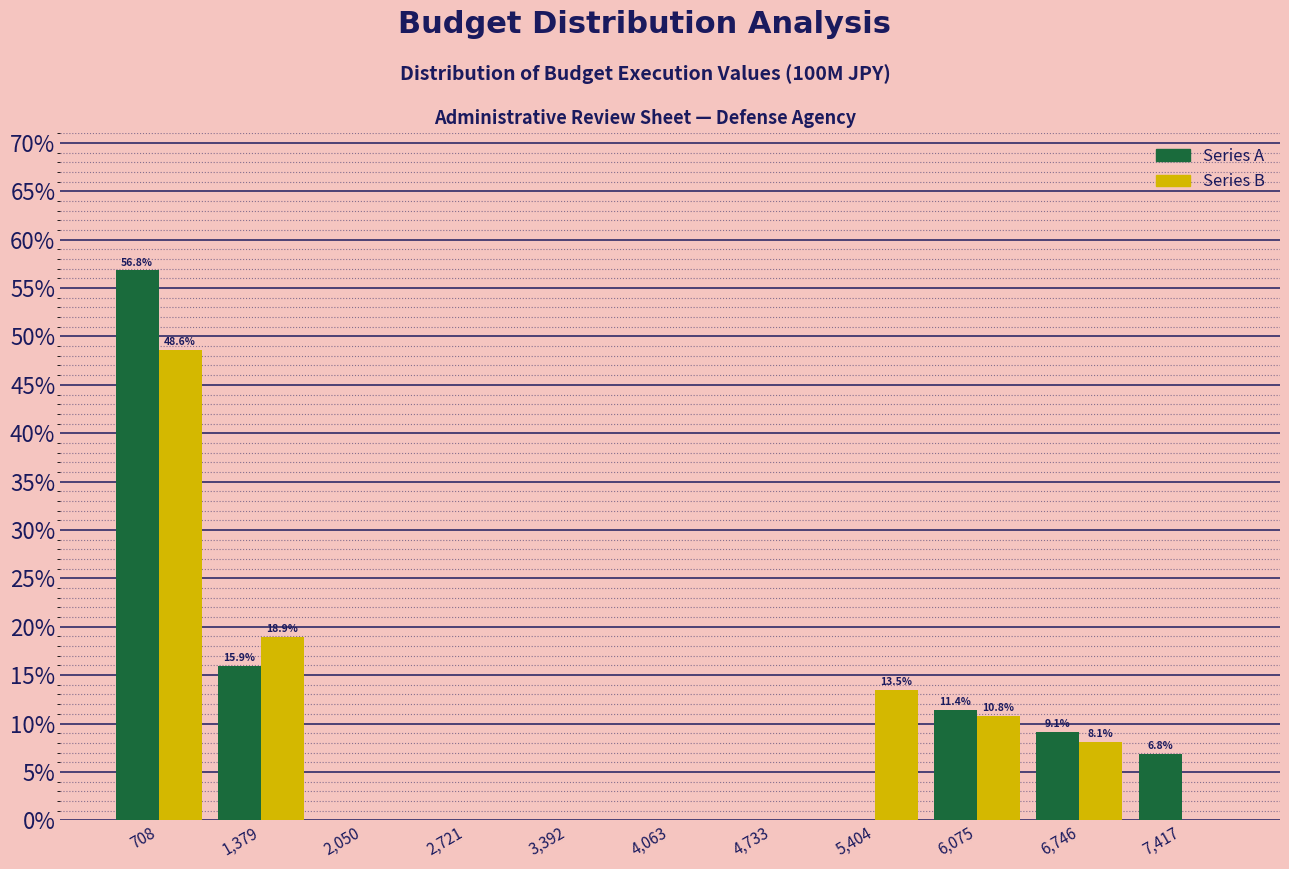

In the Series A series, which range on the x-axis has the tallest bar?

400 to 1000